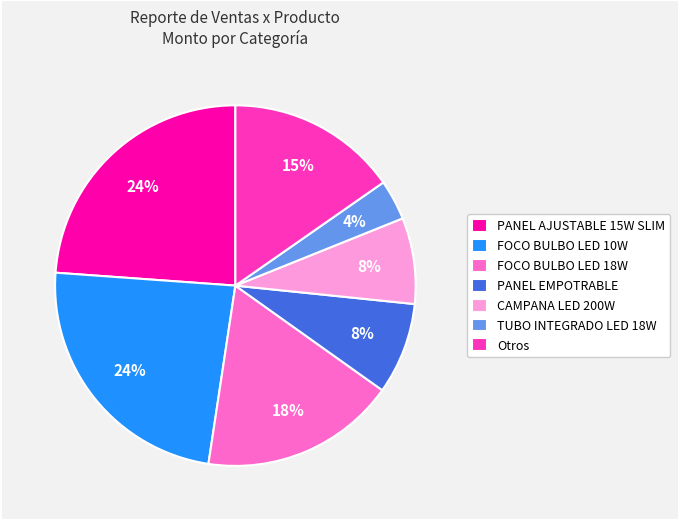

To the nearest percent, what portion does TUBO INTEGRADO LED 18W represent?

4%